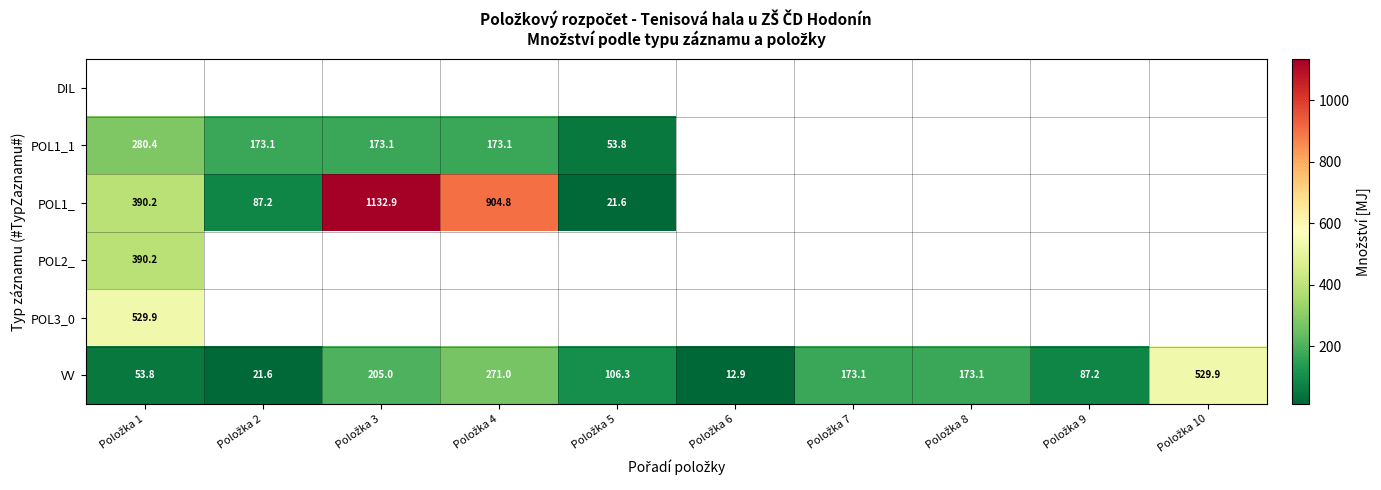

The value of POL1_ at Položka 2 is 127.6. True or false?

False